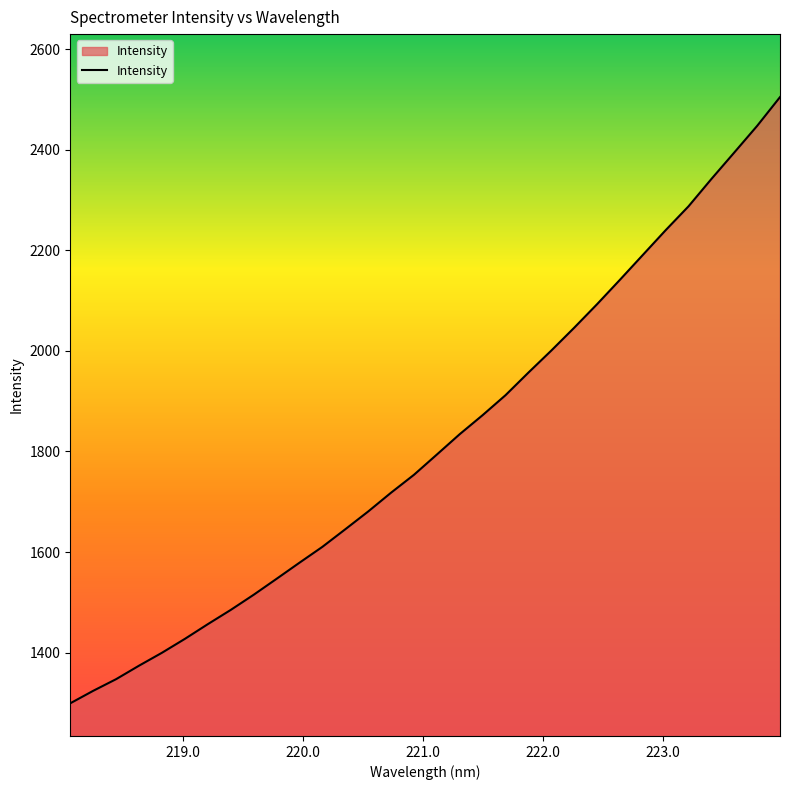

What is the smallest value displayed?

1299.3